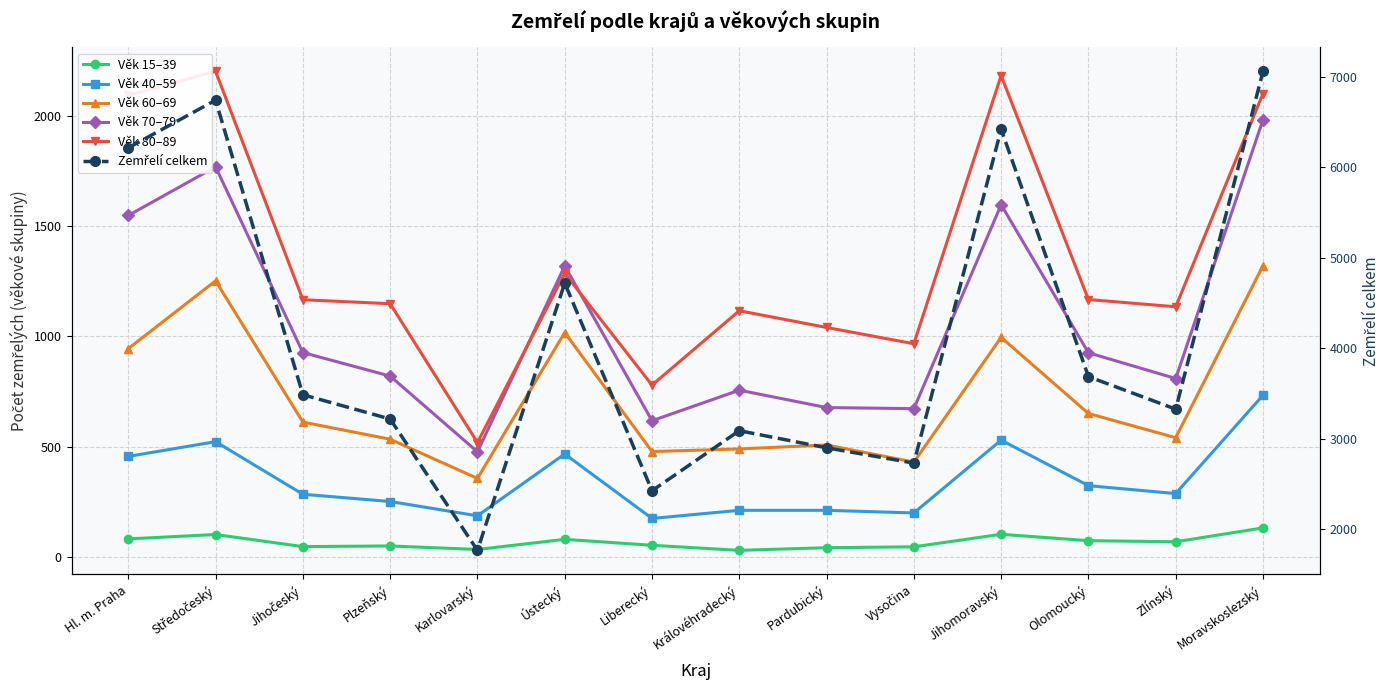

Reading left to right, transcribe all the data shown in this chart.

Věk 15–39: Hl. m. Praha=80	Středočeský=100	Jihočeský=45	Plzeňský=48	Karlovarský=32	Ústecký=78	Liberecký=51	Královéhradecký=28	Pardubický=40	Vysočina=44	Jihomoravský=101	Olomoucký=72	Zlínský=67	Moravskoslezský=130
Věk 40–59: Hl. m. Praha=455	Středočeský=522	Jihočeský=283	Plzeňský=250	Karlovarský=185	Ústecký=466	Liberecký=173	Královéhradecký=210	Pardubický=210	Vysočina=198	Jihomoravský=529	Olomoucký=322	Zlínský=286	Moravskoslezský=733
Věk 60–69: Hl. m. Praha=945	Středočeský=1253	Jihočeský=611	Plzeňský=533	Karlovarský=355	Ústecký=1018	Liberecký=477	Královéhradecký=489	Pardubický=507	Vysočina=429	Jihomoravský=996	Olomoucký=650	Zlínský=540	Moravskoslezský=1322
Věk 70–79: Hl. m. Praha=1550	Středočeský=1771	Jihočeský=927	Plzeňský=820	Karlovarský=476	Ústecký=1321	Liberecký=617	Královéhradecký=756	Pardubický=677	Vysočina=672	Jihomoravský=1599	Olomoucký=926	Zlínský=809	Moravskoslezský=1985
Věk 80–89: Hl. m. Praha=2096	Středočeský=2205	Jihočeský=1167	Plzeňský=1149	Karlovarský=518	Ústecký=1287	Liberecký=779	Královéhradecký=1117	Pardubický=1041	Vysočina=967	Jihomoravský=2186	Olomoucký=1168	Zlínský=1135	Moravskoslezský=2104
Zemřelí celkem: Hl. m. Praha=6213	Středočeský=6739	Jihočeský=3487	Plzeňský=3219	Karlovarský=1769	Ústecký=4720	Liberecký=2427	Královéhradecký=3090	Pardubický=2901	Vysočina=2732	Jihomoravský=6418	Olomoucký=3687	Zlínský=3328	Moravskoslezský=7057